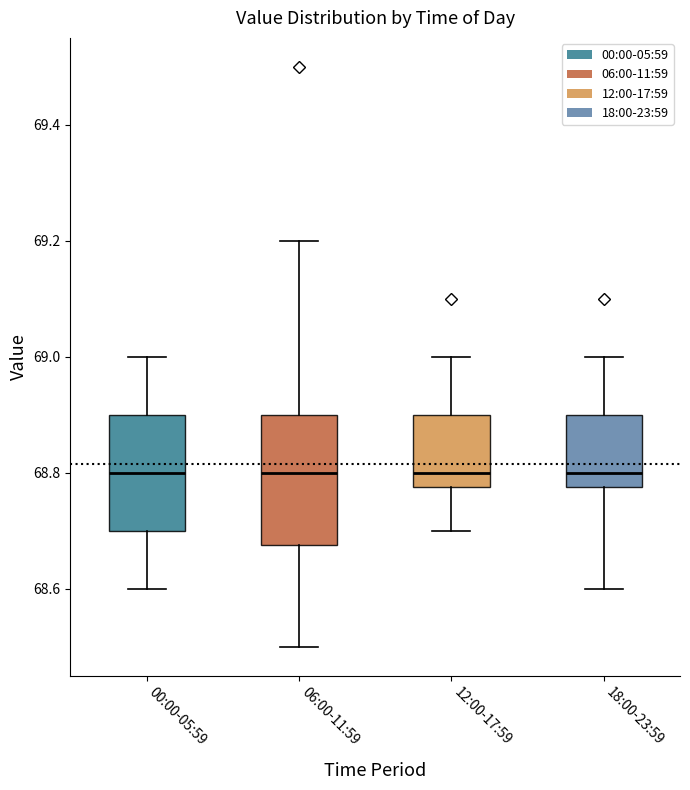

Reading left to right, read every box against the y-axis: the position of its median line, the range the box covers, and the ends of its whiskers. The values are not printed on the chart, so give them approximately, as read against the axis.

00:00-05:59: median 68.80, box 68.70 to 68.90, whiskers 68.60 to 69.00
06:00-11:59: median 68.80, box 68.68 to 68.90, whiskers 68.50 to 69.20
12:00-17:59: median 68.80, box 68.78 to 68.90, whiskers 68.70 to 69.00
18:00-23:59: median 68.80, box 68.78 to 68.90, whiskers 68.60 to 69.00